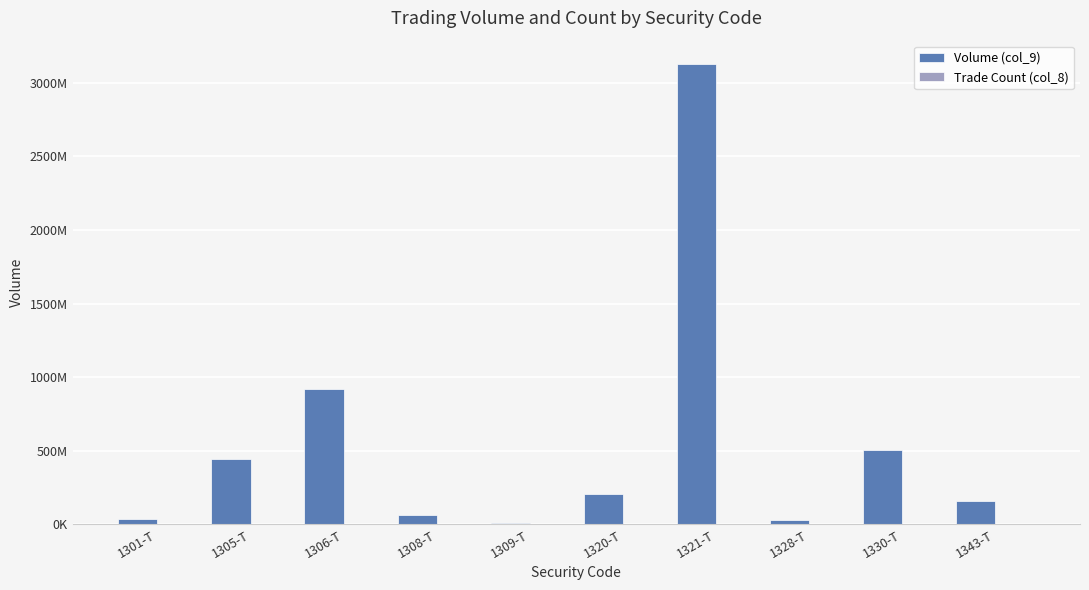

Which series changed the most between 1328-T and 1343-T?

Volume (col_9)